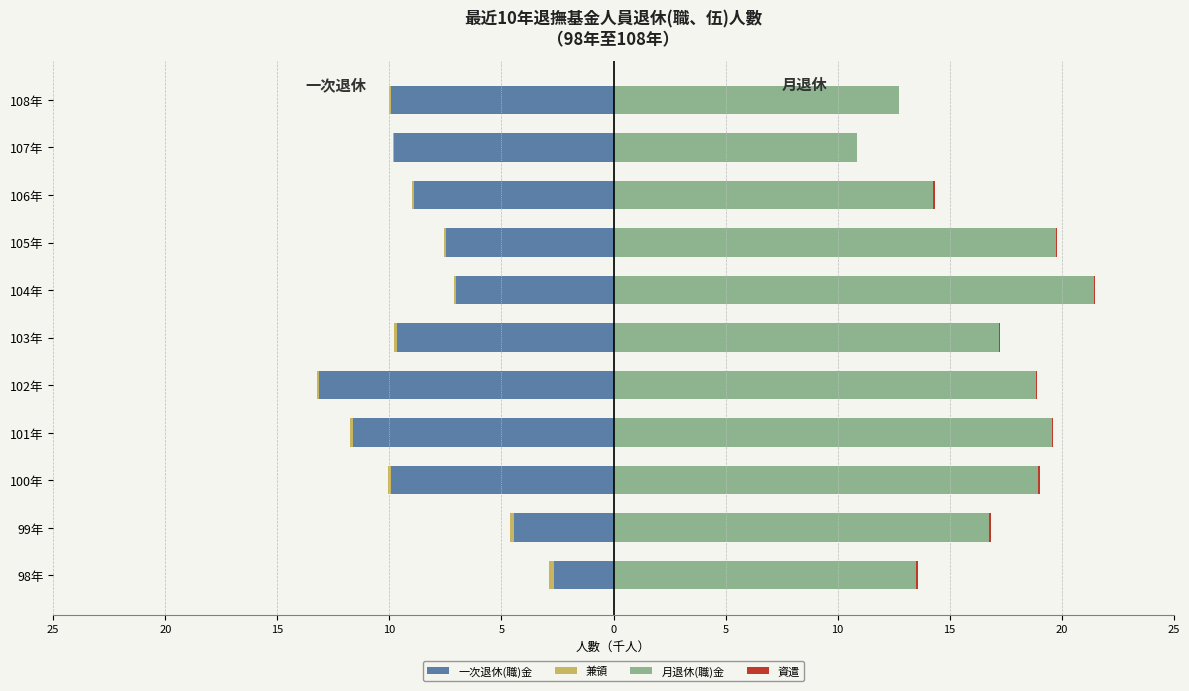

The 資遣 series shows 0.0 at 103年. True or false?

False